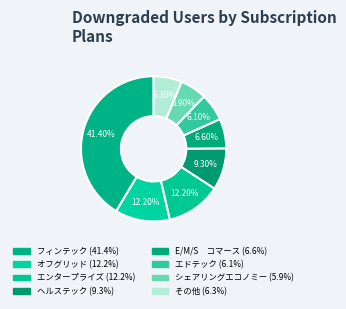

Does シェアリングエコノミー account for over 50% of the chart?

No